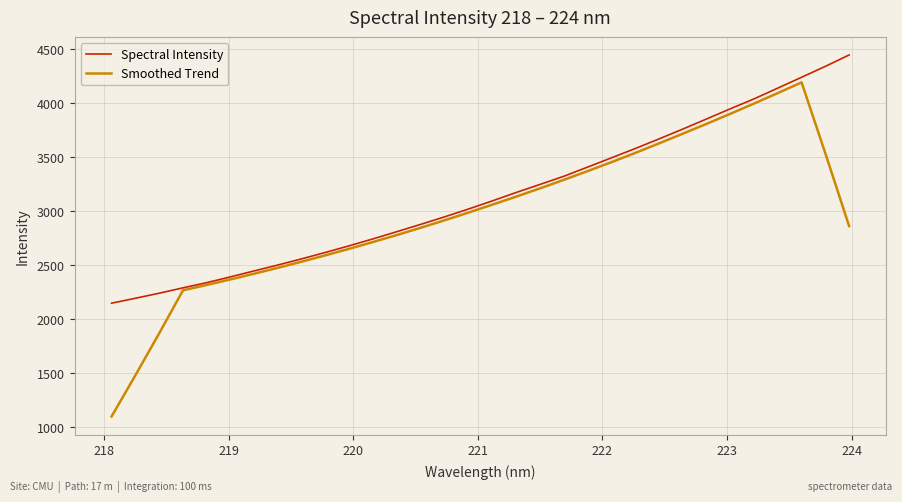

Which series has the widest spread of values?

Smoothed Trend